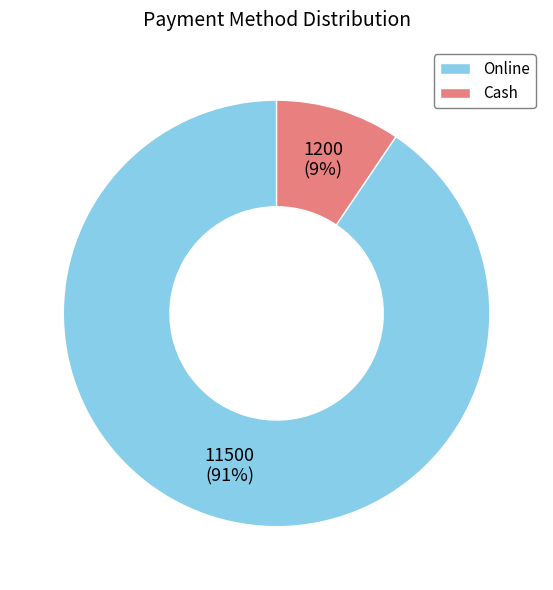

Which has a higher value, Cash or Online?

Online